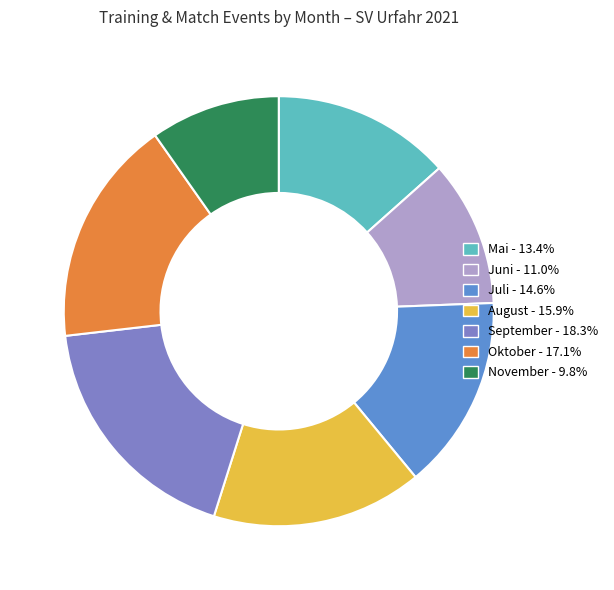

What is the ratio of the value at Mai to the value at Juli?

0.9